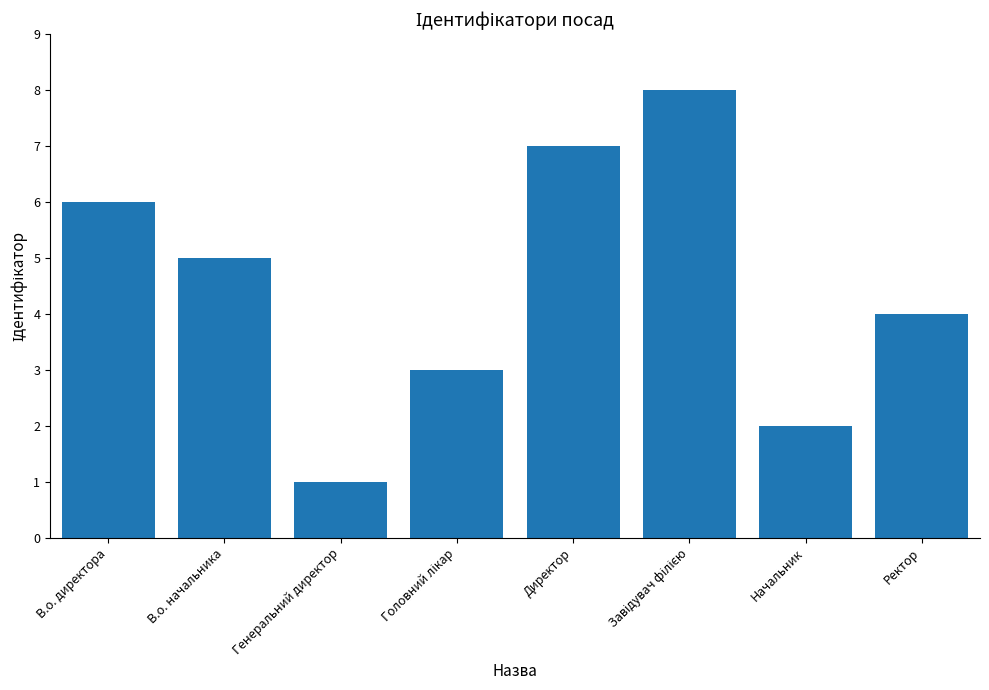

Reading right to left, extract all data points from this chart.

4	2	8	7	3	1	5	6